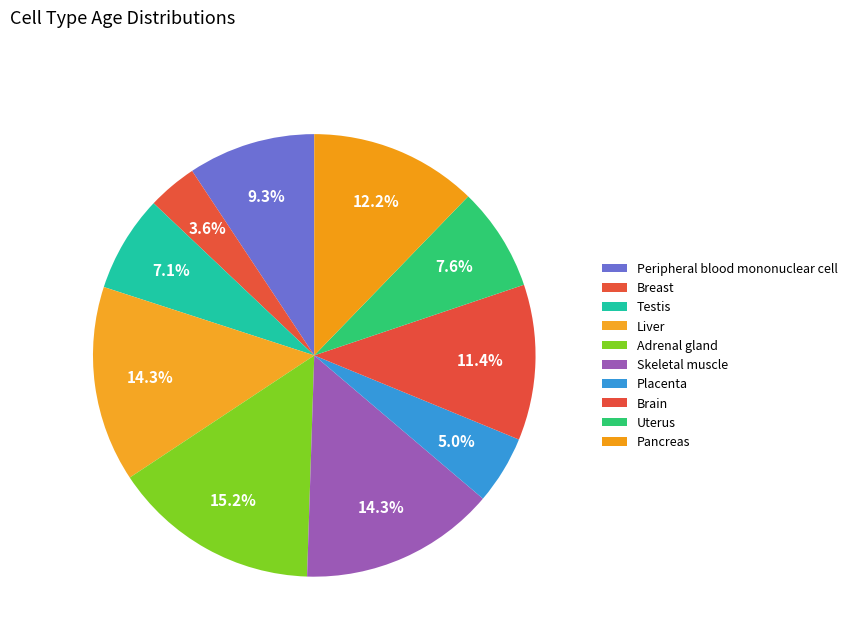

Is the sum of Placenta and Liver greater than half?

No